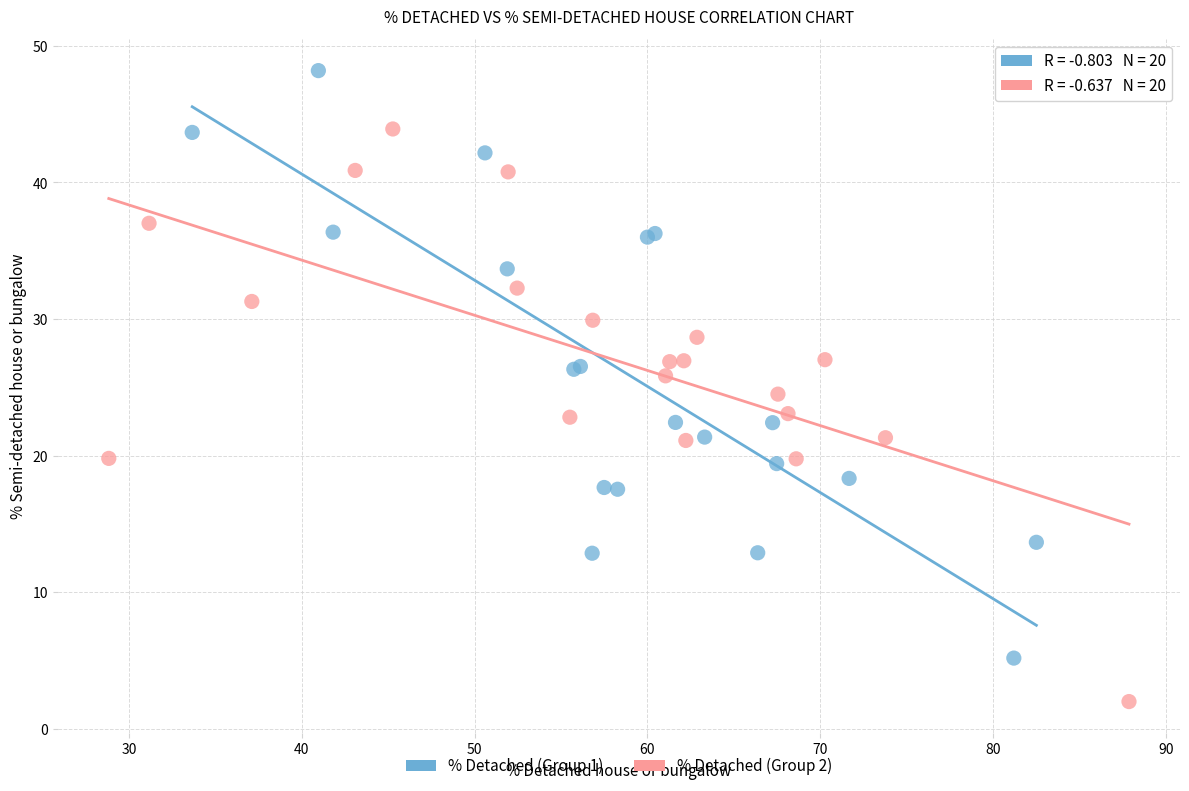

Which series contains the lowest Y value?

% Detached (Group 2)